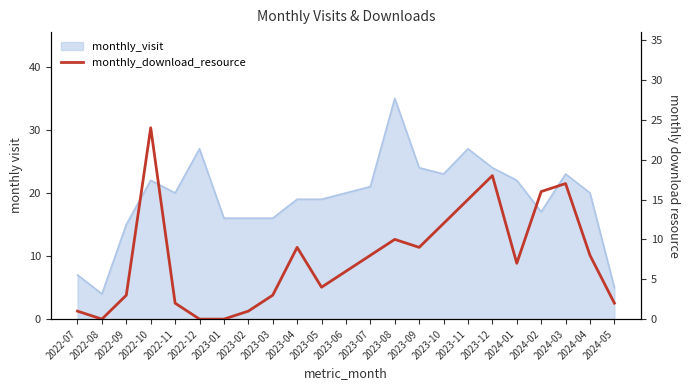

The chart shows a value of 21 at 2023-10. True or false?

False